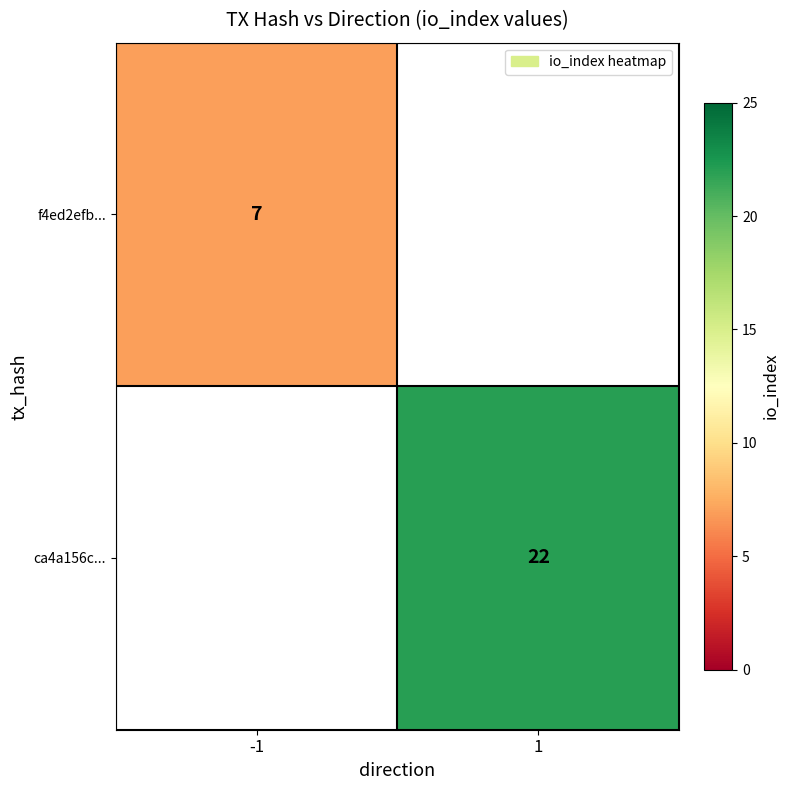

The value of ca4a156c... at 1 is 22. True or false?

True